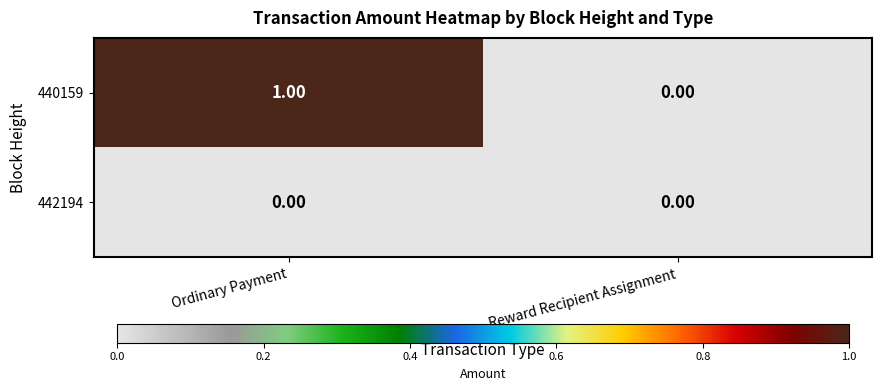

Count the number of data series in this chart.

2